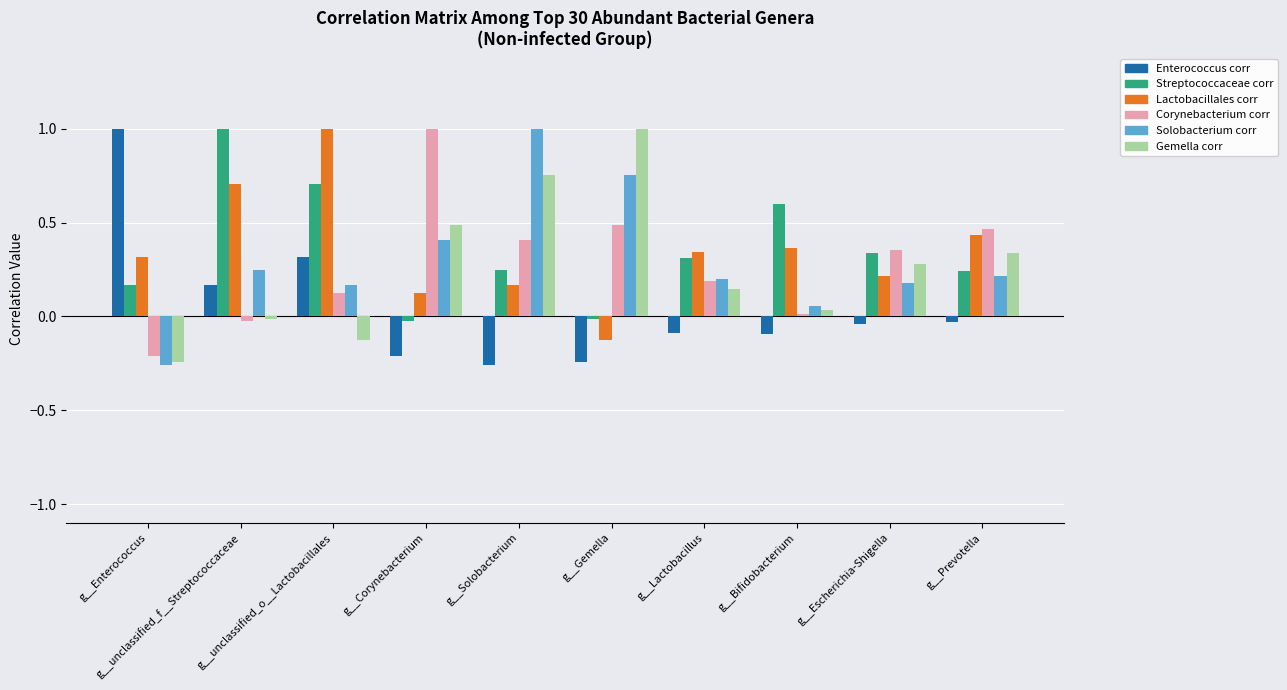

What is the maximum value shown in the chart?

1.0